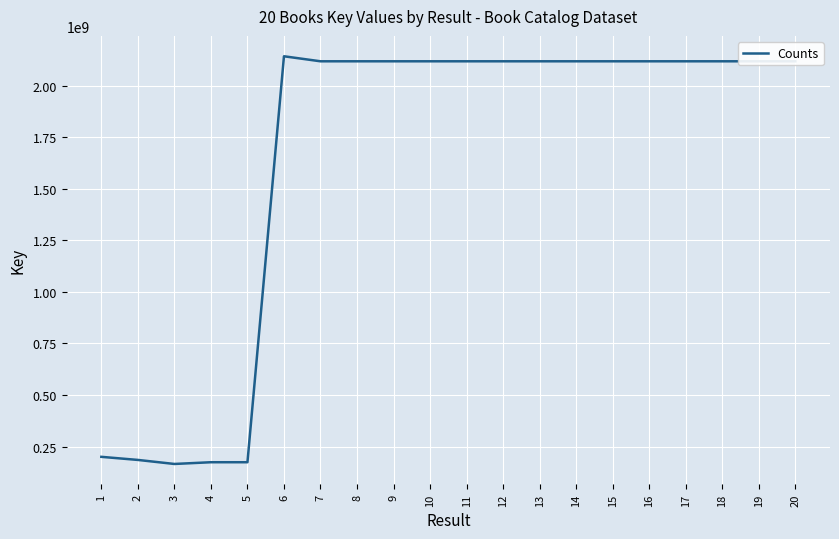

The value at 8 is 614023697. True or false?

False